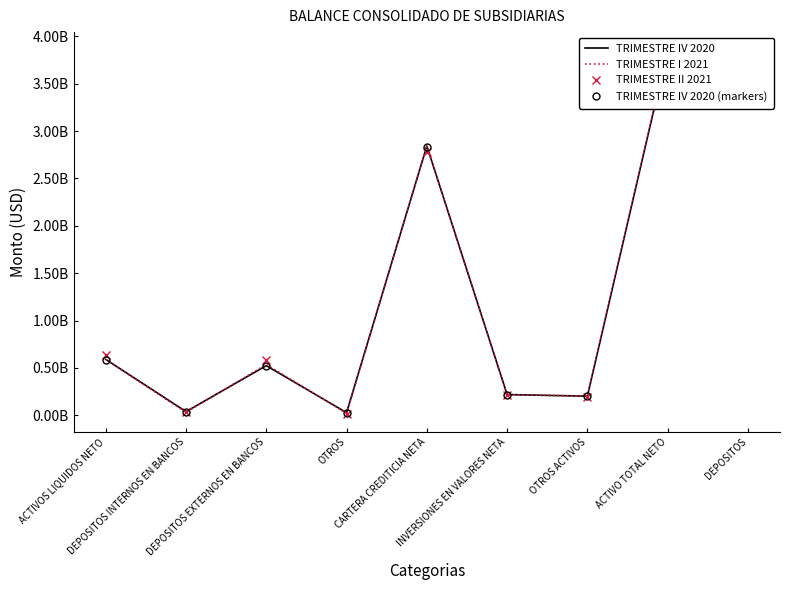

Reading right to left, what are all the values shown in this chart?

TRIMESTRE IV 2020: 3593407313.6	3853153947.9	201529095.4	218661004.3	2843192146.4	27394180.2	523760079.1	38617442.4	589771701.8
TRIMESTRE I 2021: 3584907670.2	3851873117.5	203158050.1	218002851.8	2843450178.1	20358706.0	535981537.4	30921794.1	587262037.5
TRIMESTRE II 2021: 3548502538.3	3813513810.5	194371458.3	211505746.9	2775606868.9	16903078.0	582146790.8	32979867.6	632029736.3
TRIMESTRE IV 2020 (markers): 3575440277.1	3833888178.1	200521449.9	217567699.2	2828976185.7	27257209.3	521141278.7	38424355.2	586822843.2